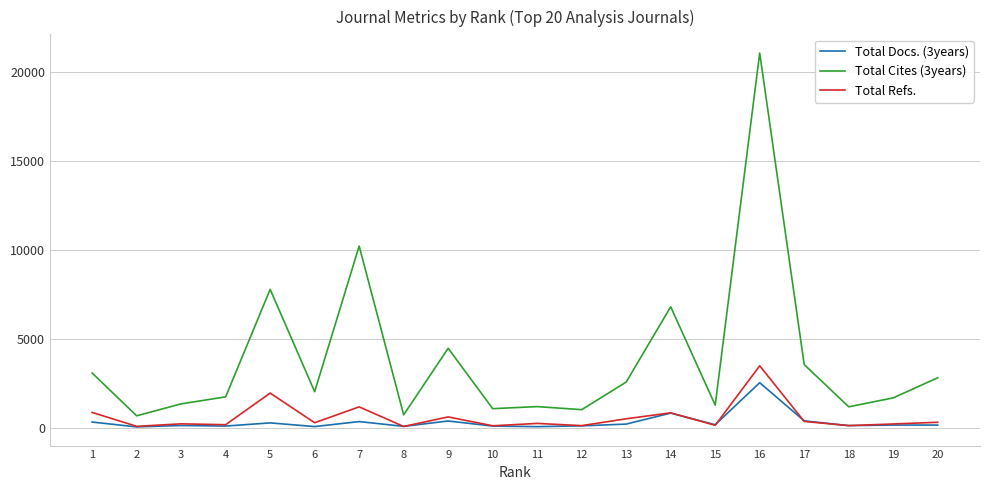

At which category is the sum across all series the highest?

16